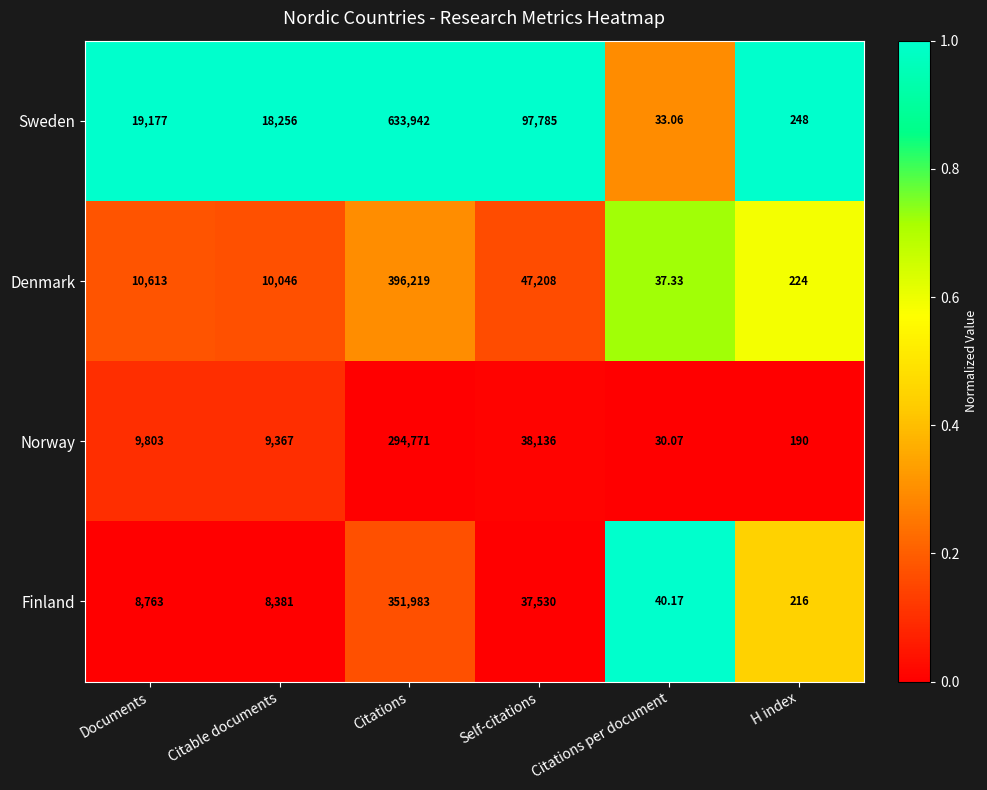

At which category is the sum across all series the highest?

Citations